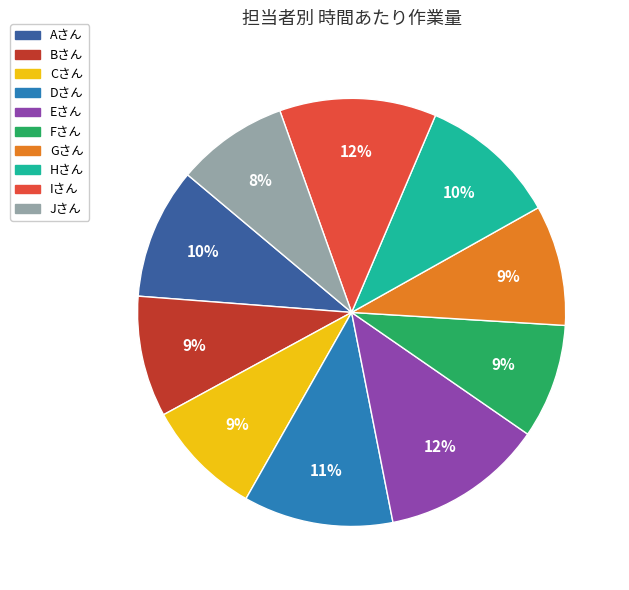

Does Aさん represent more than half of the total?

No